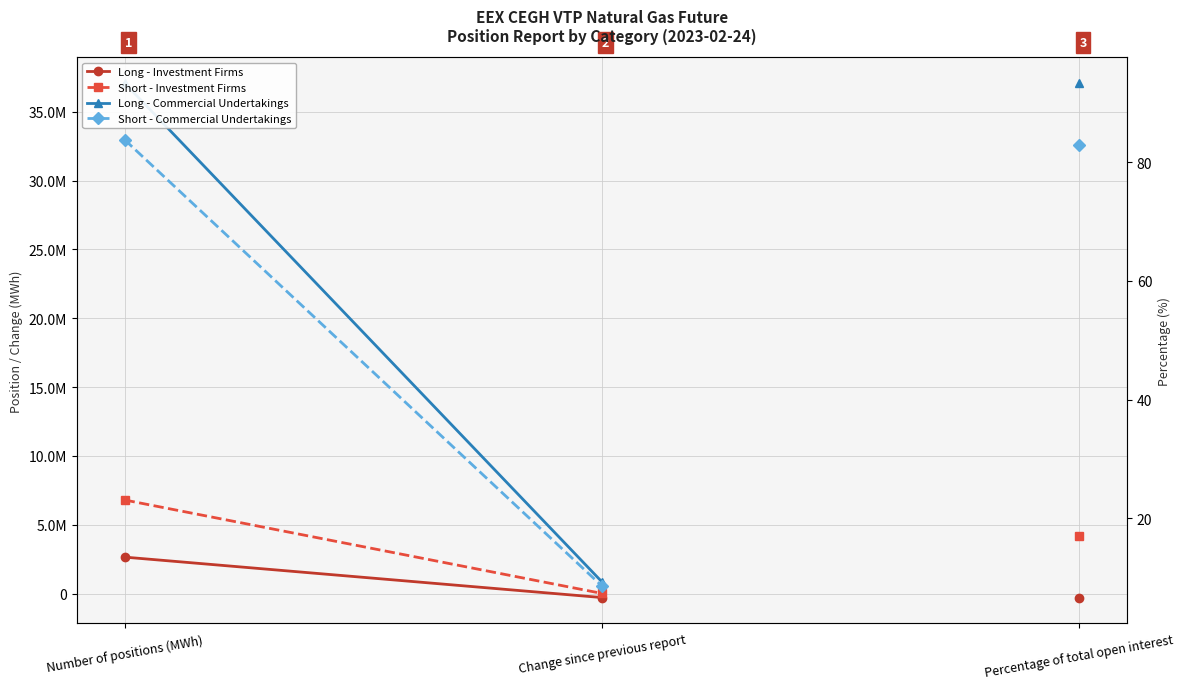

What is the lowest value of the Short - Investment Firms series?

12697